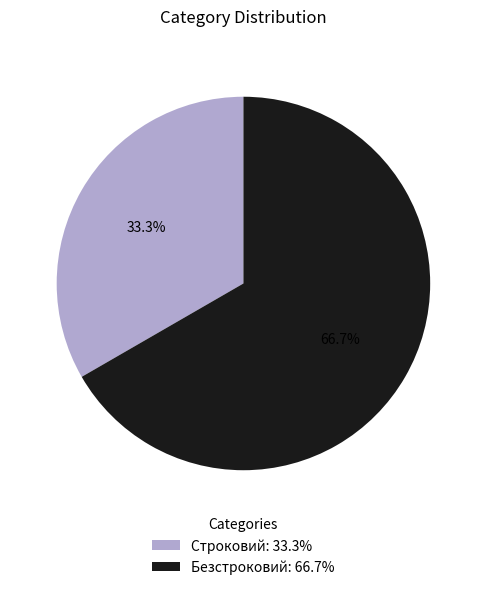

Does Безстроковий account for over 50% of the chart?

Yes